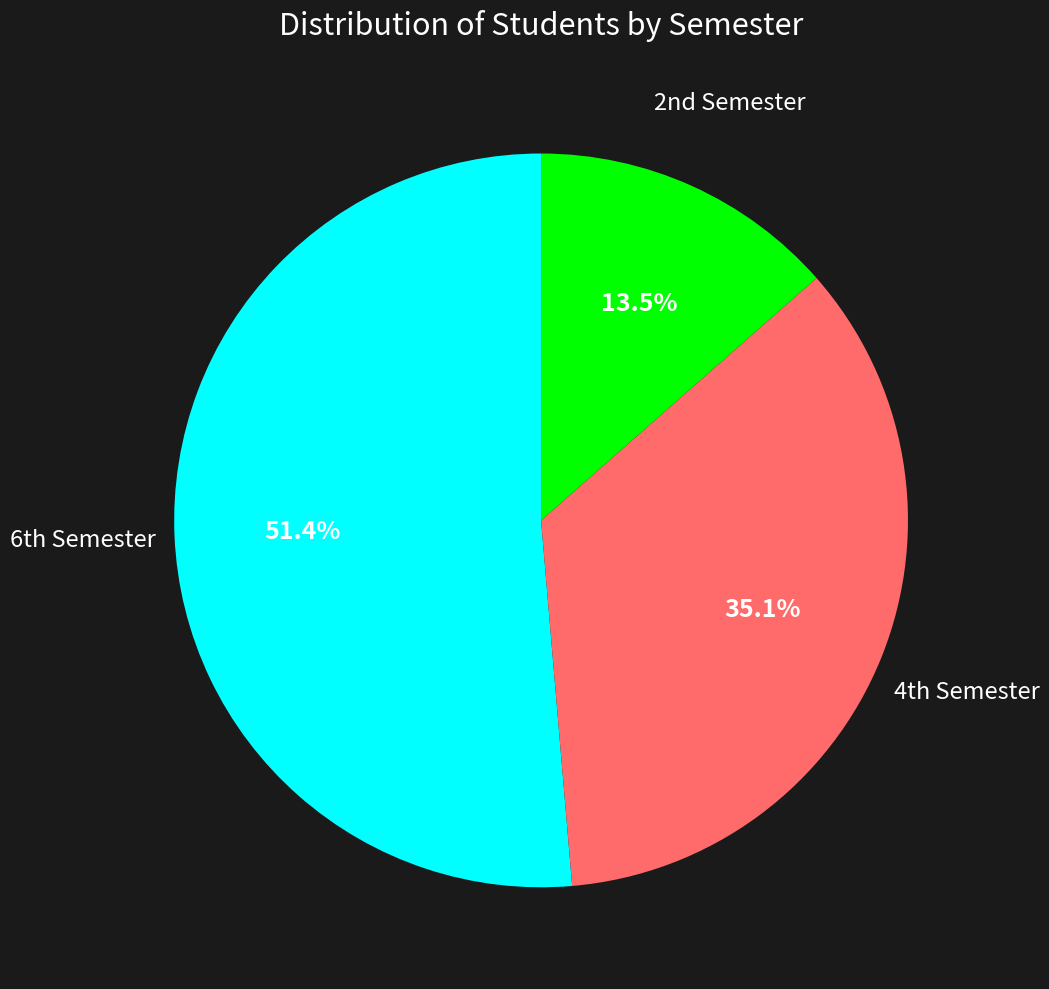

Which category accounts for the majority?

6th Semester